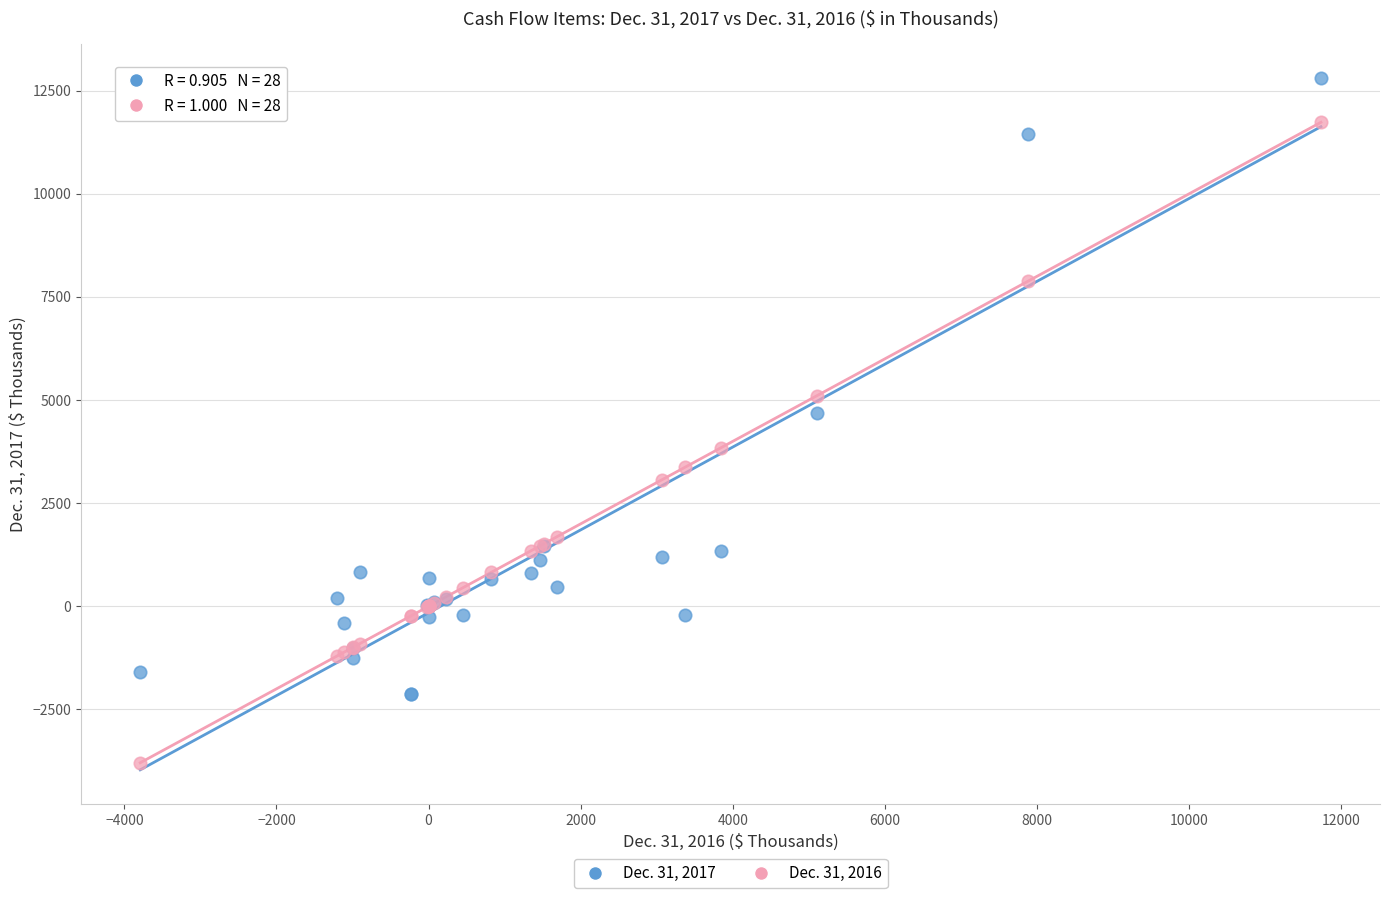

Which series reaches the maximum Y coordinate?

Dec. 31, 2017